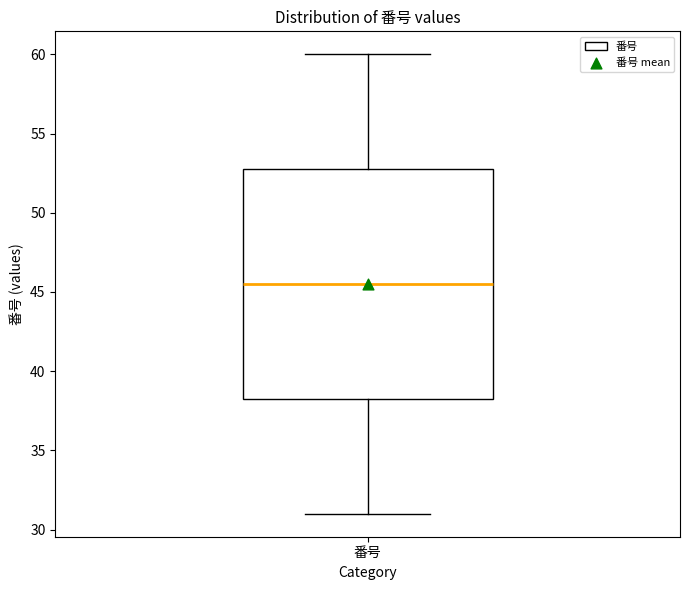

Read this box plot against the y-axis: the position of the median line, the range covered by the box, and the ends of both whiskers. The values are not printed on the chart, so give them approximately, as read against the axis.

median 45.5, box 38.5 to 53.0, whiskers 31.0 to 60.0